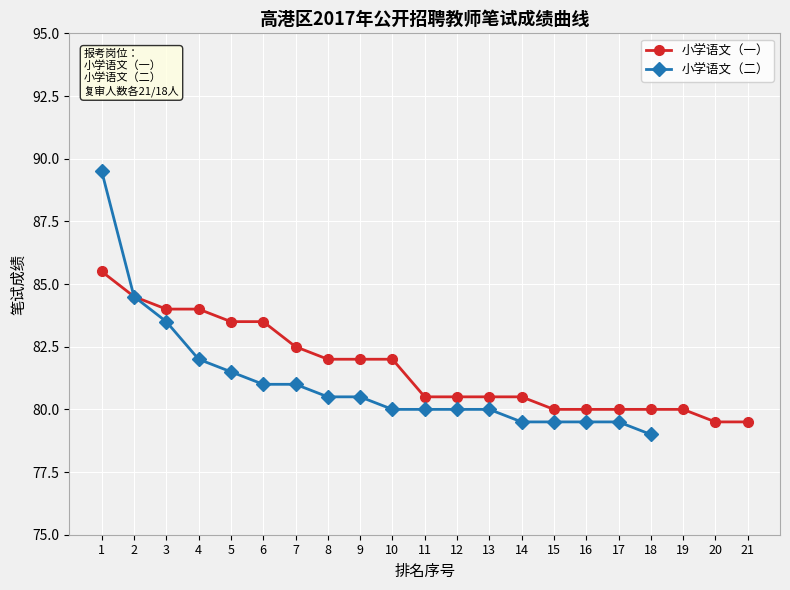

What is the maximum value shown in the chart?

85.5